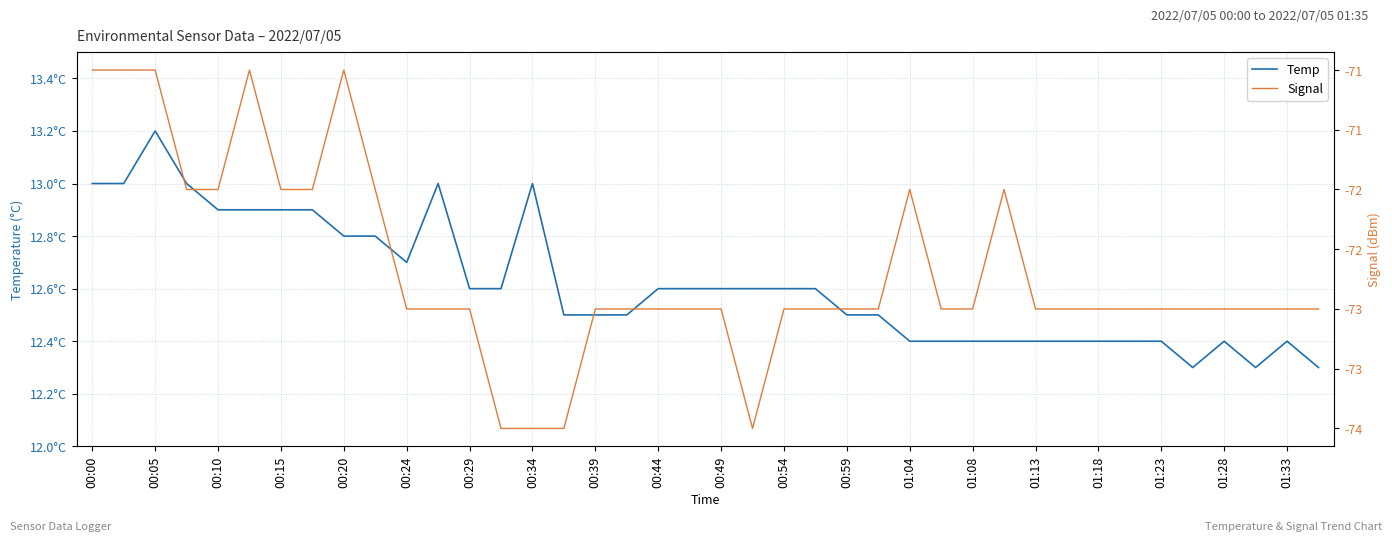

True or false: Signal and Temp cross at least once.

False